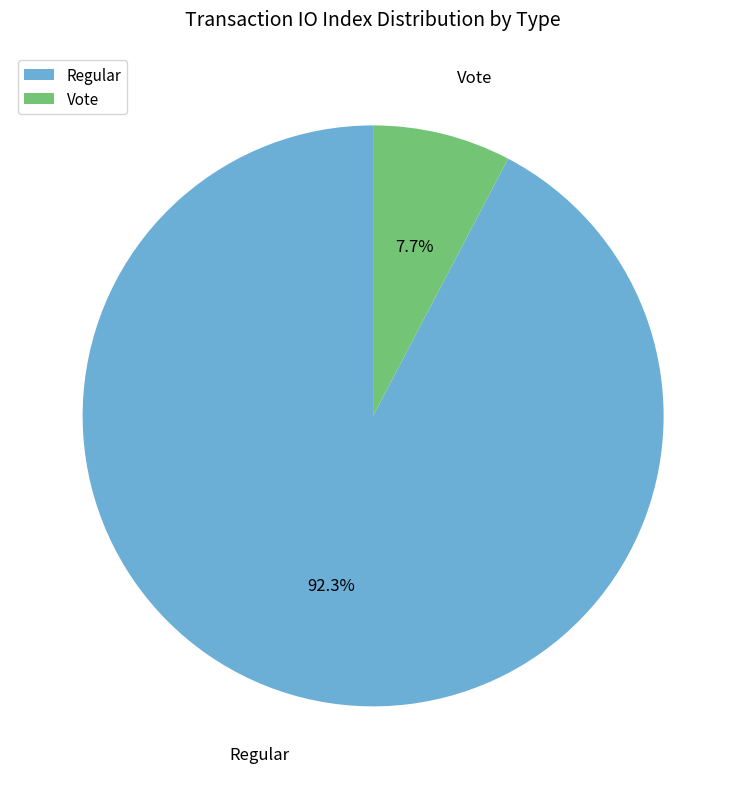

Which has a higher value, Vote or Regular?

Regular